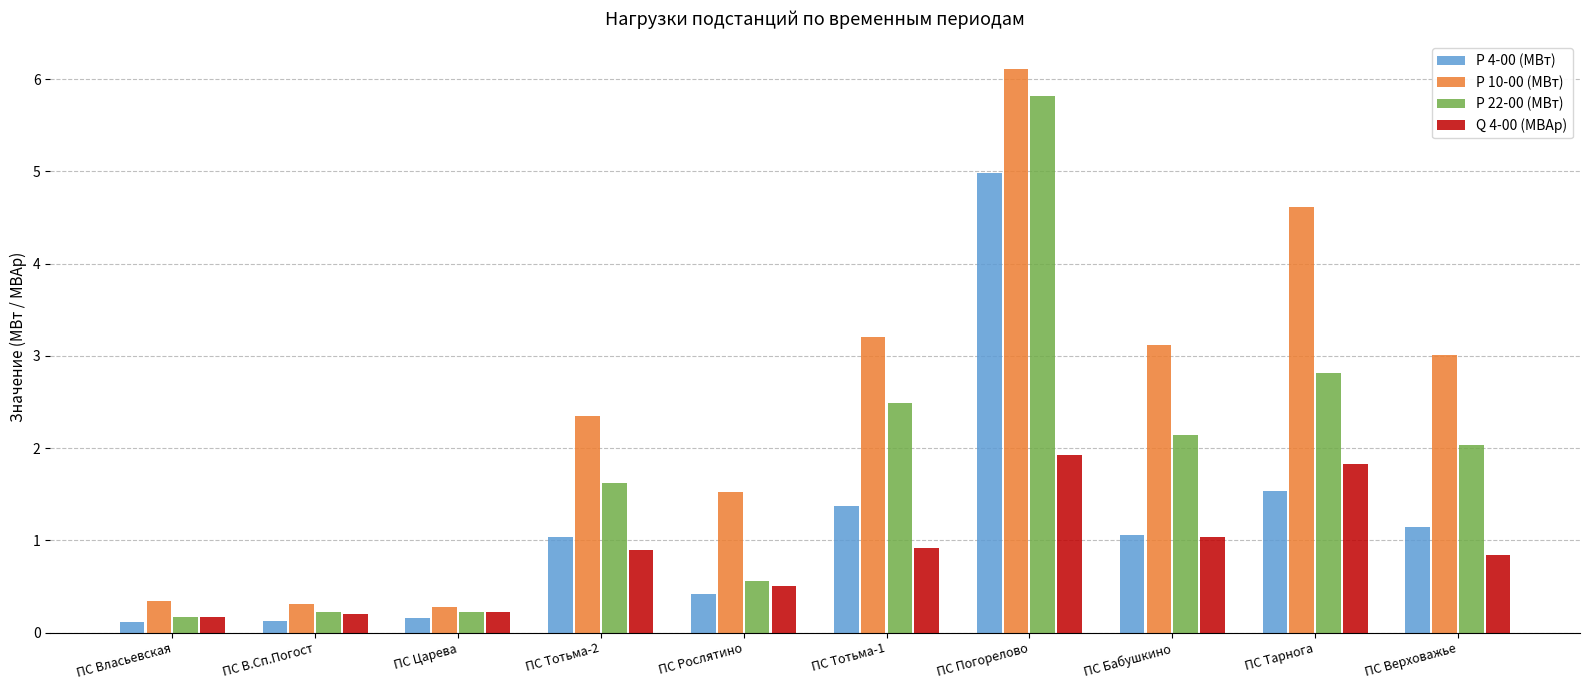

What is the spread (max minus min) of values at ПС Погорелово?

4.2